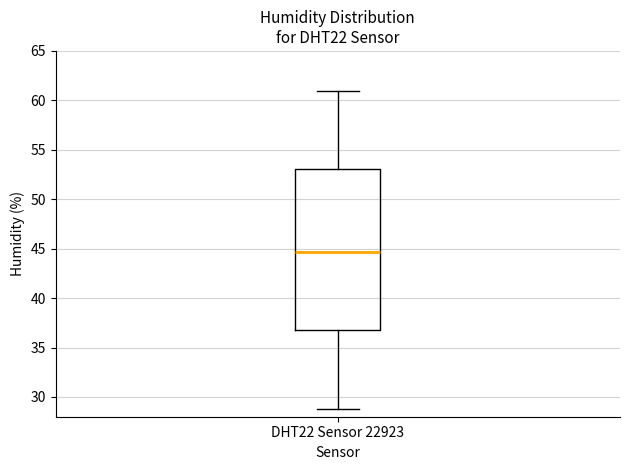

Read this box plot against the y-axis: the position of the median line, the range covered by the box, and the ends of both whiskers. The values are not printed on the chart, so give them approximately, as read against the axis.

median 44.5, box 37.0 to 53.0, whiskers 29.0 to 61.0